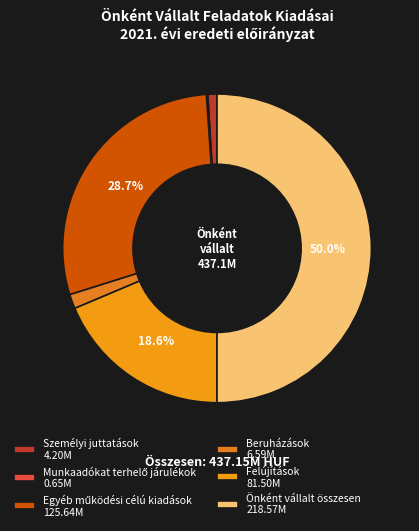

To the nearest percent, what is the difference between the largest and smallest slice percentages?

50%